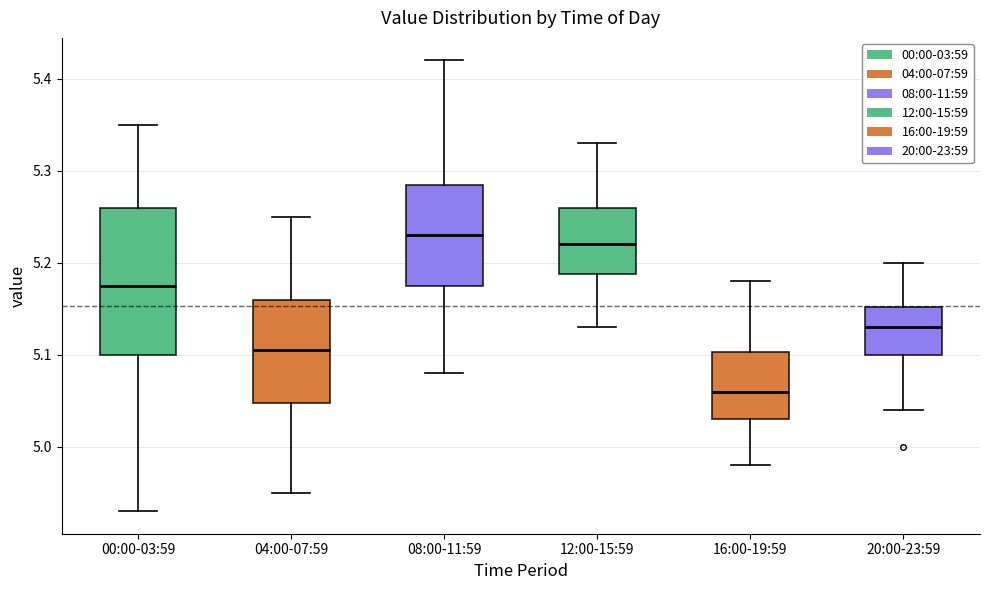

Reading left to right, transcribe this box plot: for each box, give where its median line is, the range the box spans, and where its two whiskers end, as read against the y-axis. The values are not printed on the chart, so give them approximately, as read against the axis.

00:00-03:59: median 5.18, box 5.10 to 5.26, whiskers 4.93 to 5.35
04:00-07:59: median 5.11, box 5.05 to 5.16, whiskers 4.95 to 5.25
08:00-11:59: median 5.23, box 5.18 to 5.29, whiskers 5.08 to 5.42
12:00-15:59: median 5.22, box 5.19 to 5.26, whiskers 5.13 to 5.33
16:00-19:59: median 5.06, box 5.03 to 5.10, whiskers 4.98 to 5.18
20:00-23:59: median 5.13, box 5.10 to 5.15, whiskers 5.04 to 5.20